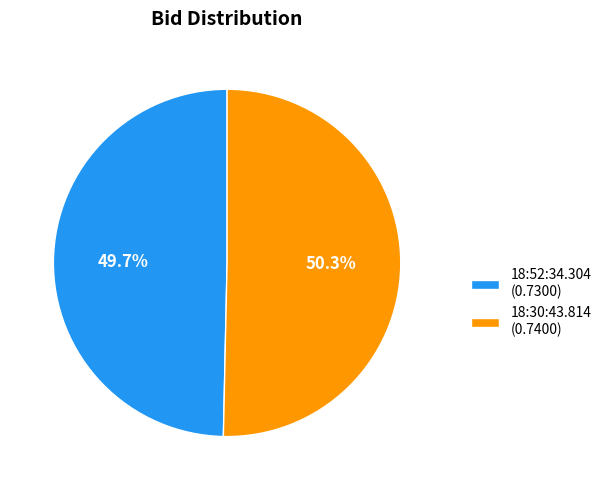

Is there a majority slice in this chart?

Yes